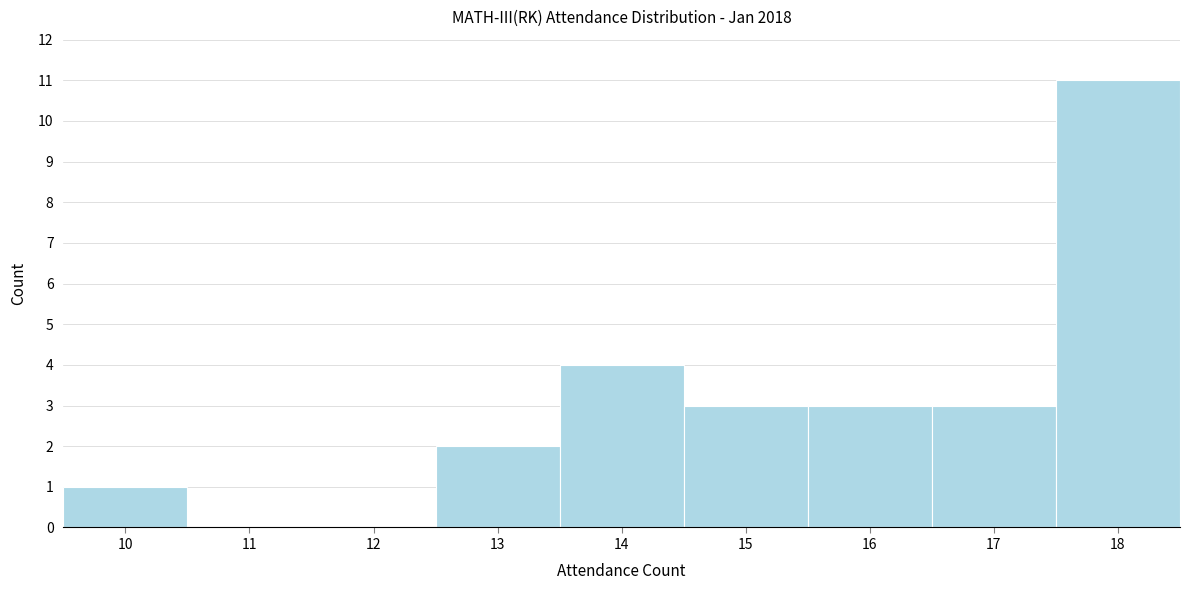

What is the height of the bar covering 14.5 to 15.5 on the x-axis? The values are not printed on the chart, so give them approximately, as read against the axis.

3